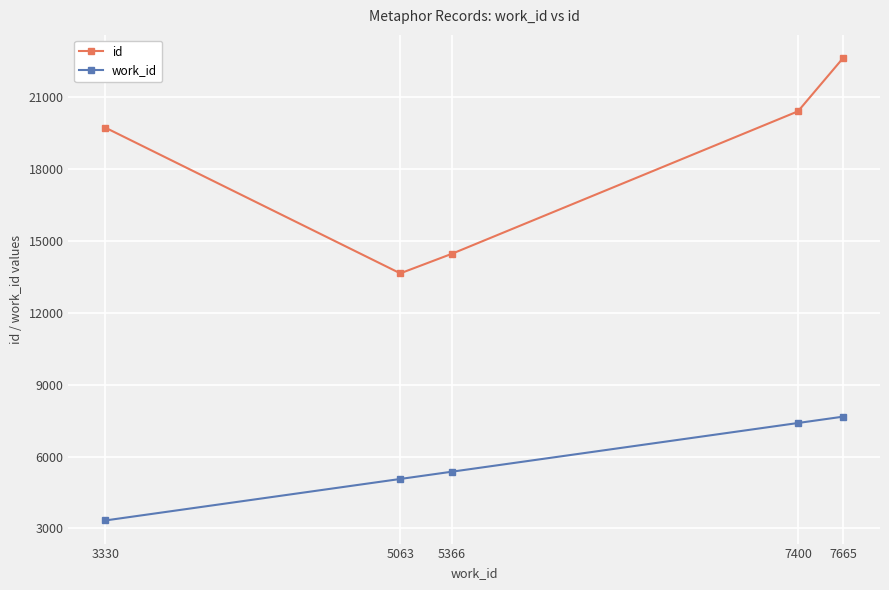

Does the chart have visible grid lines?

Yes